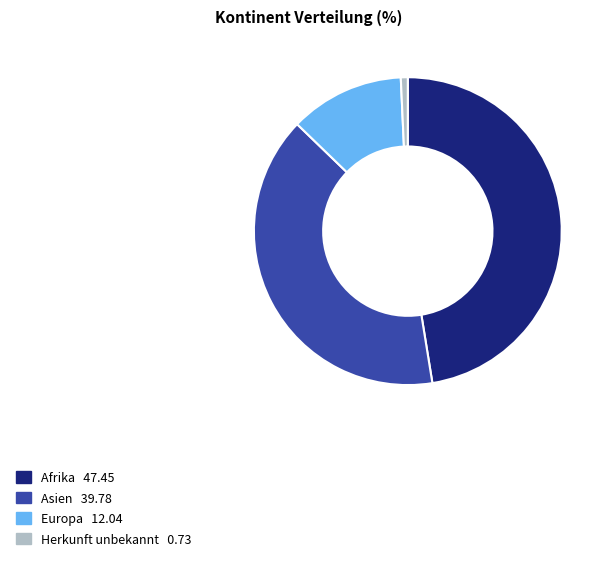

Which category has the biggest portion of the pie?

Afrika